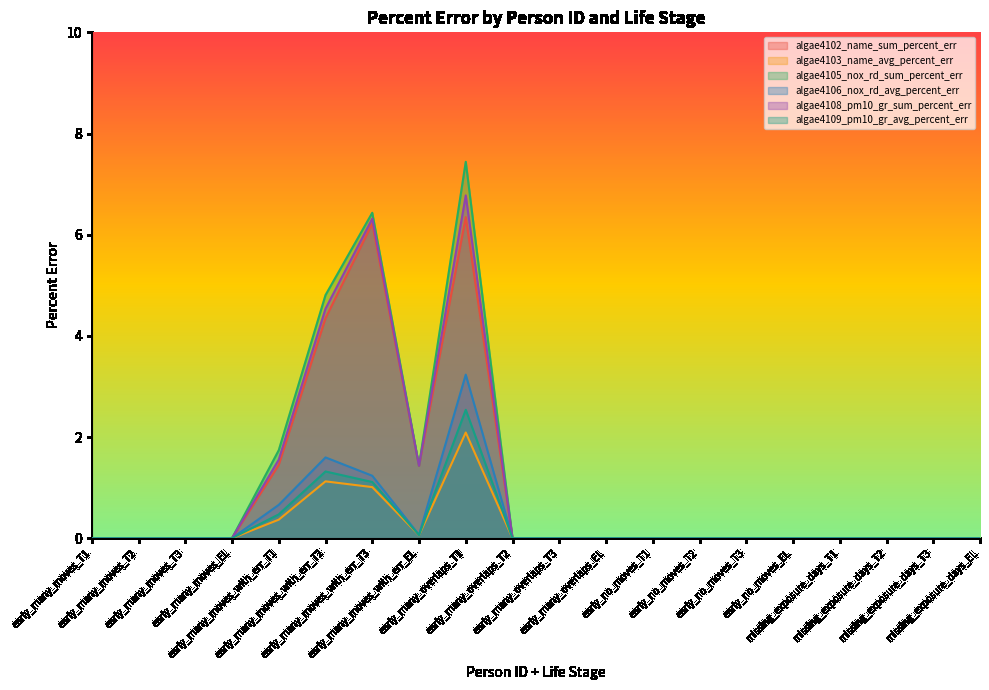

True or false: algae4108_pm10_gr_sum_percent_err has a value of 6.8 at early_many_overlaps_T1.

True